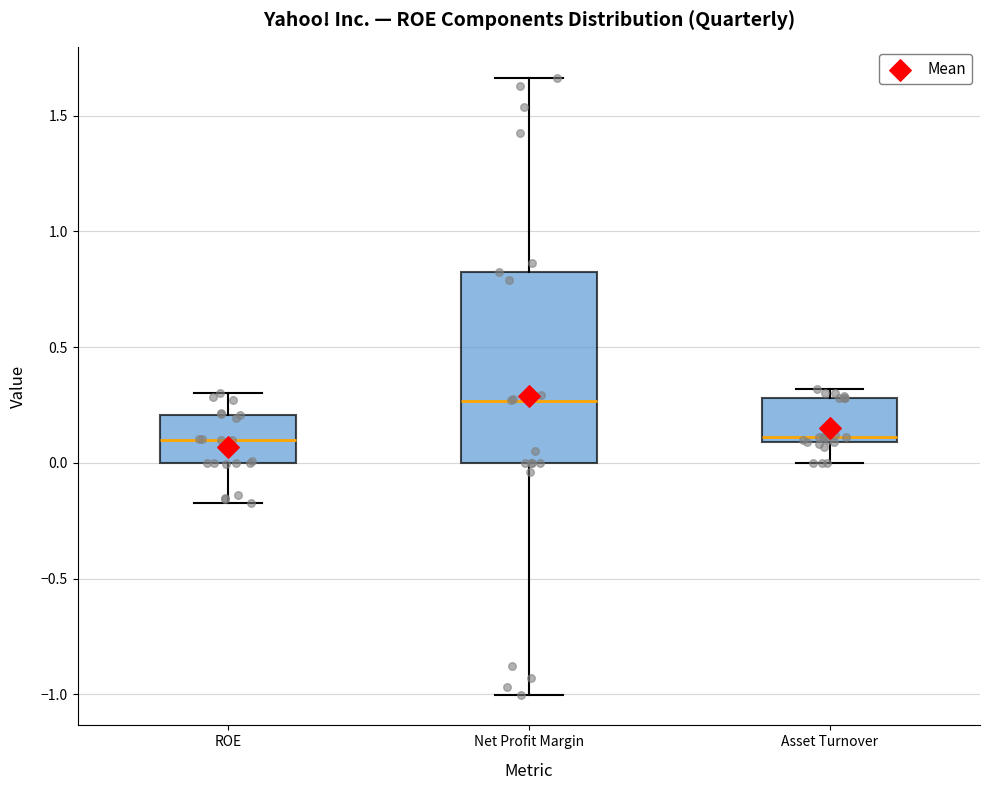

Which box is the tallest, from its lower edge to its upper edge?

Net Profit Margin